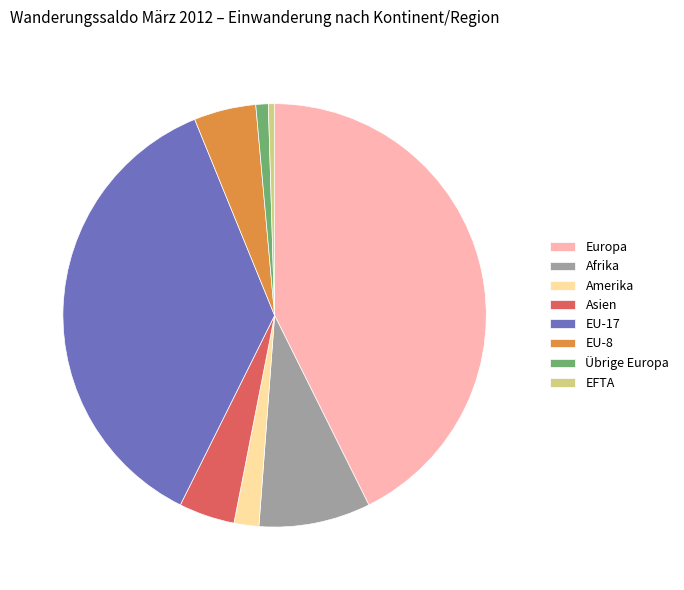

How many segments does this pie chart have?

8